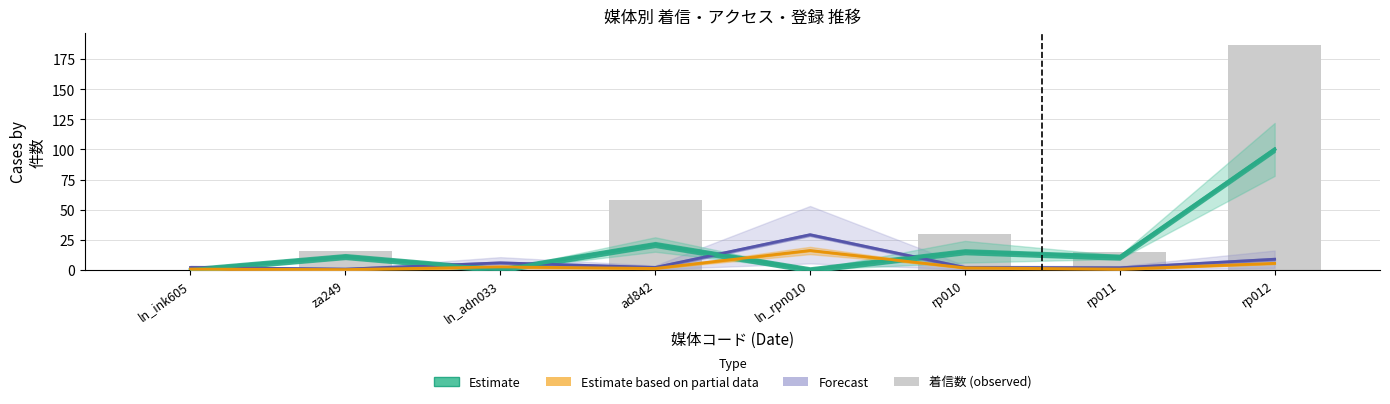

The value at rp011 is 15. True or false?

True